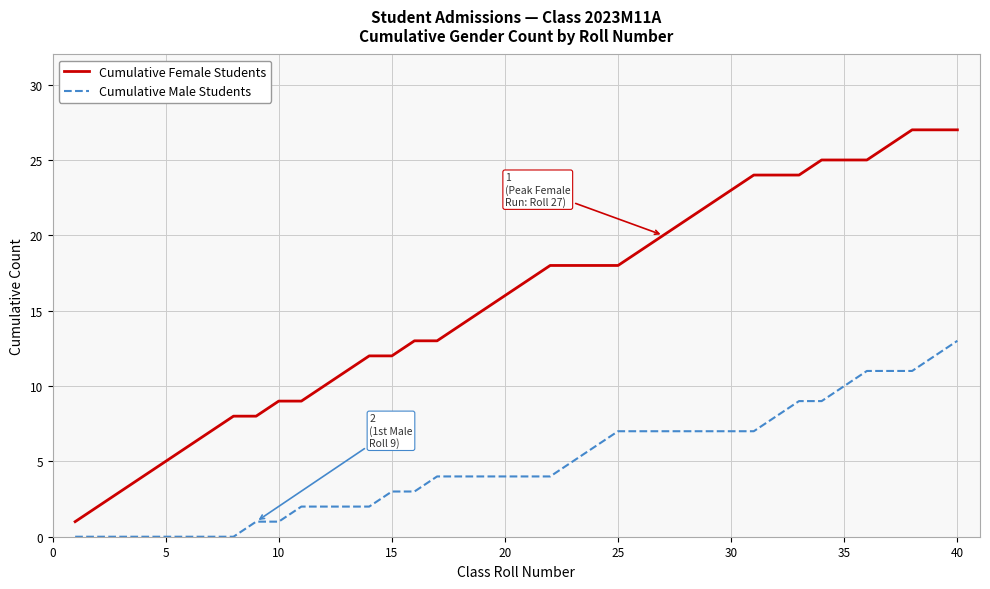

What is the maximum value for Cumulative Male Students?

13